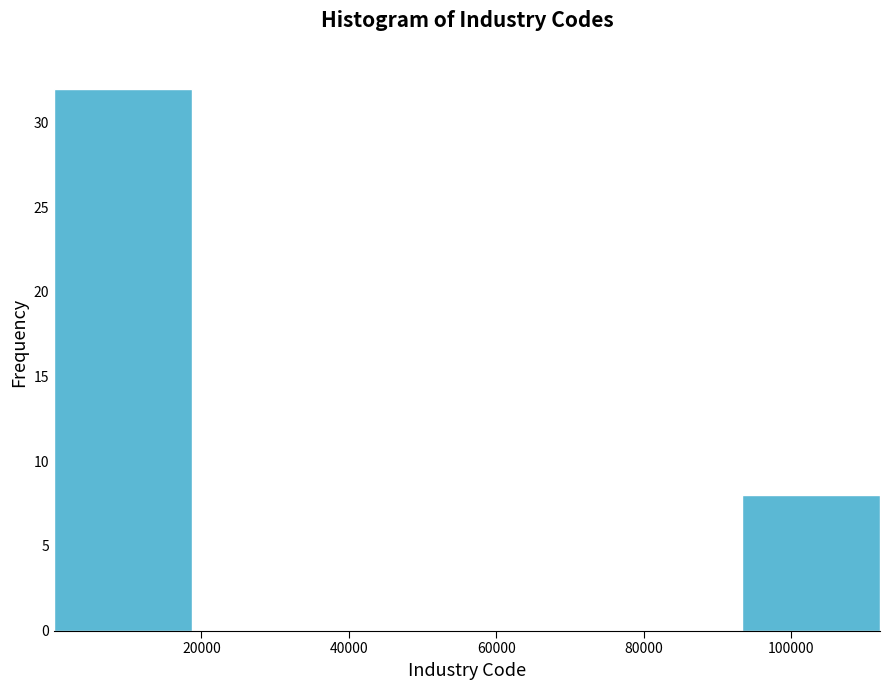

Which range on the x-axis has the tallest bar?

0 to 18000